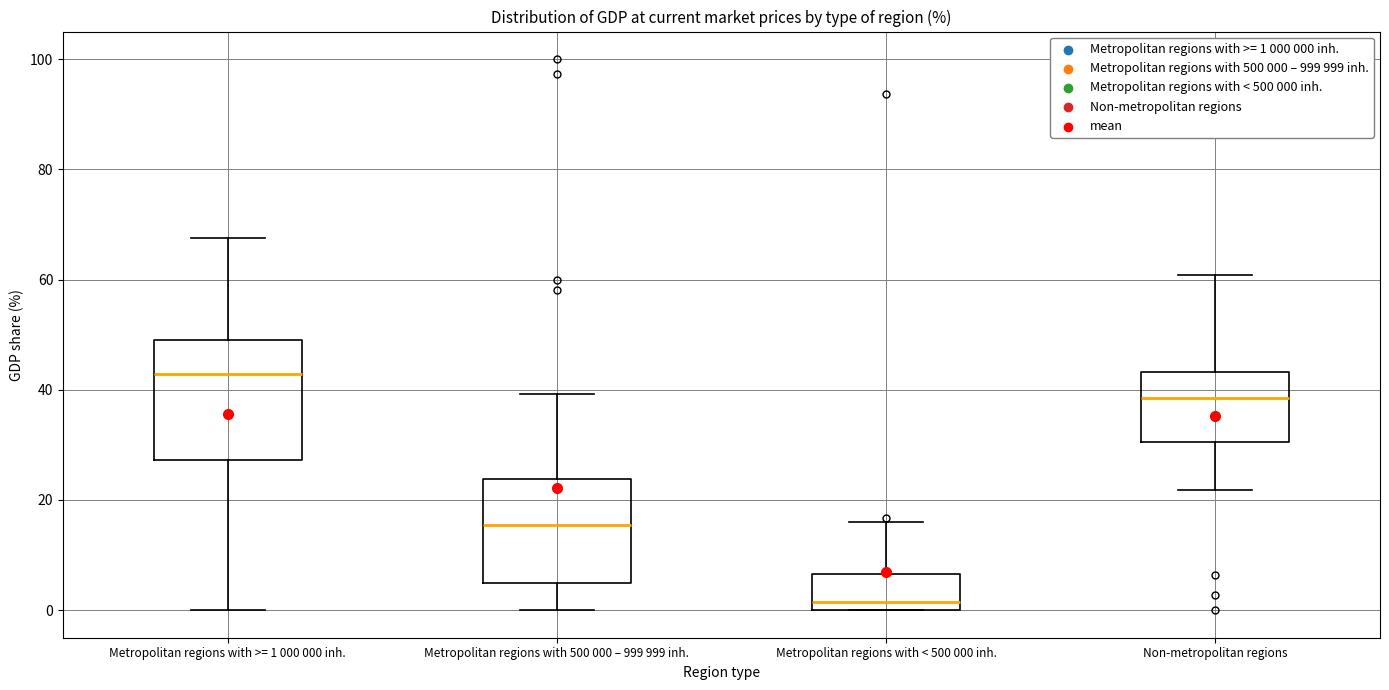

Comparing the boxes themselves (not the whiskers), which one is the tallest?

Metropolitan regions with >= 1 000 000 inh.